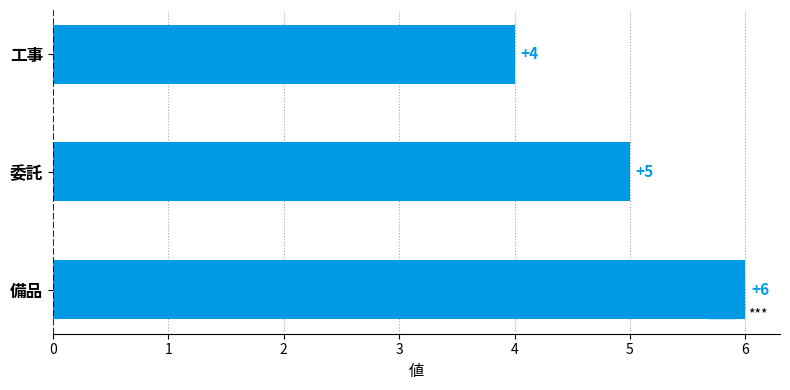

Rank the categories by value from highest to lowest.

備品, 委託, 工事